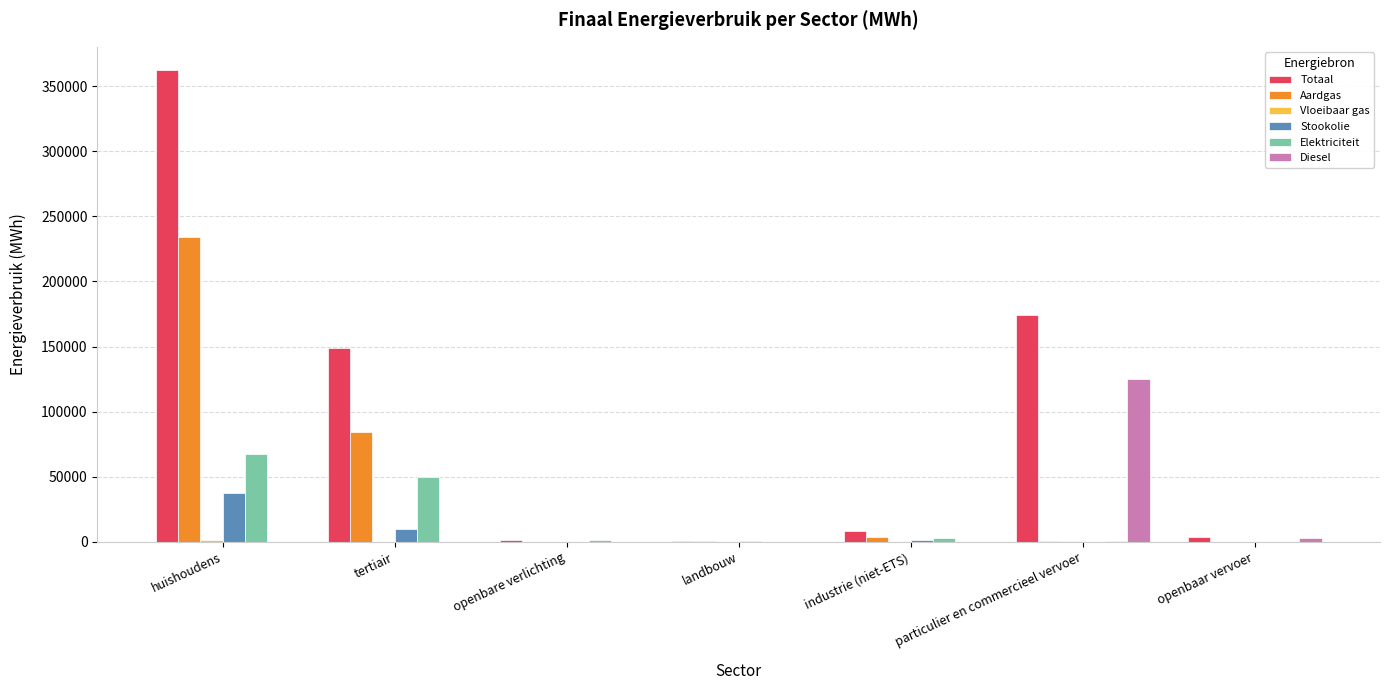

At which label does Aardgas reach its peak?

huishoudens